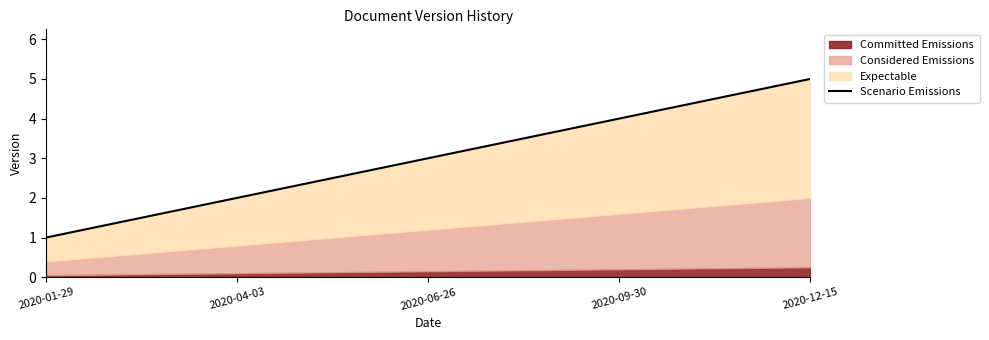

Between 2020-04-03 and 2020-09-30, which is larger?

2020-09-30